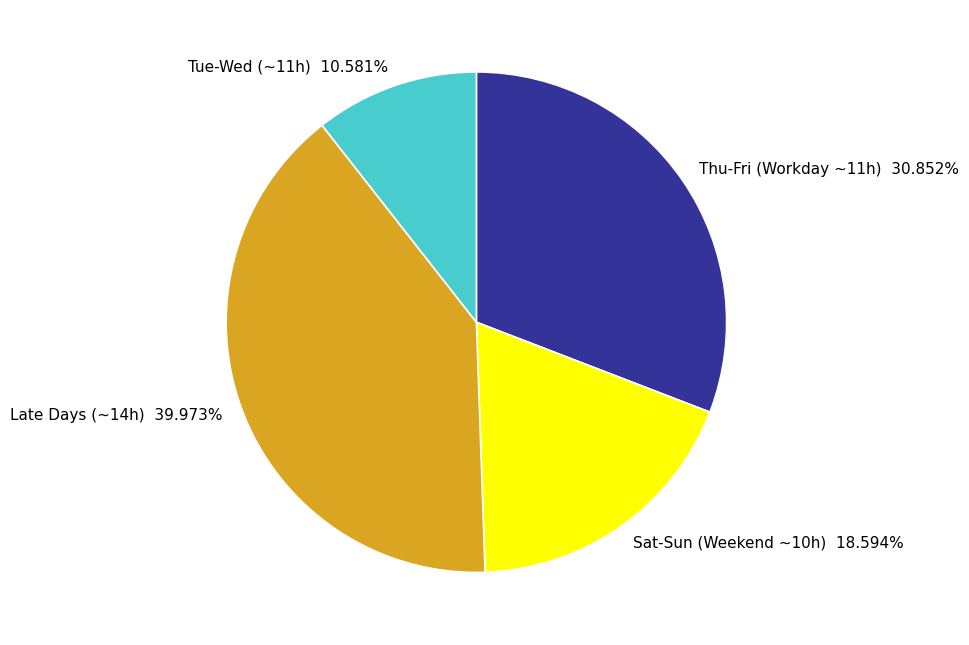

Count the number of slices in the pie.

4